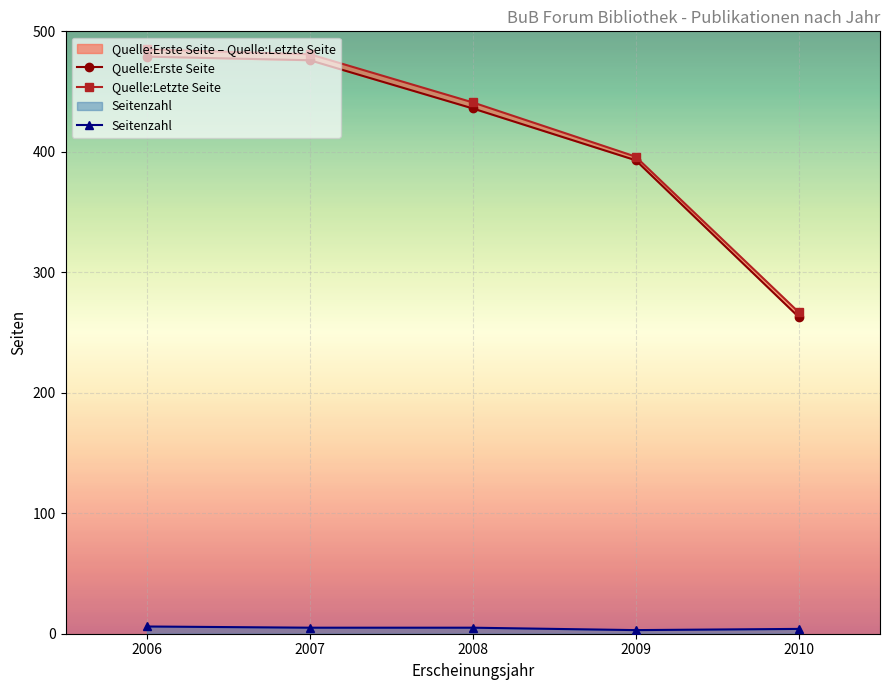

True or false: Seitenzahl has more than 2 points higher than both neighbors.

False